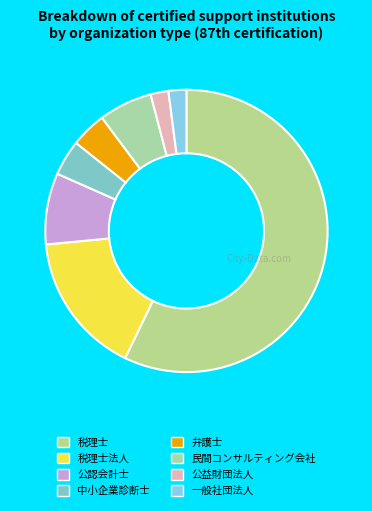

Is it true that 民間コンサルティング会社 is 6% of the pie?

True